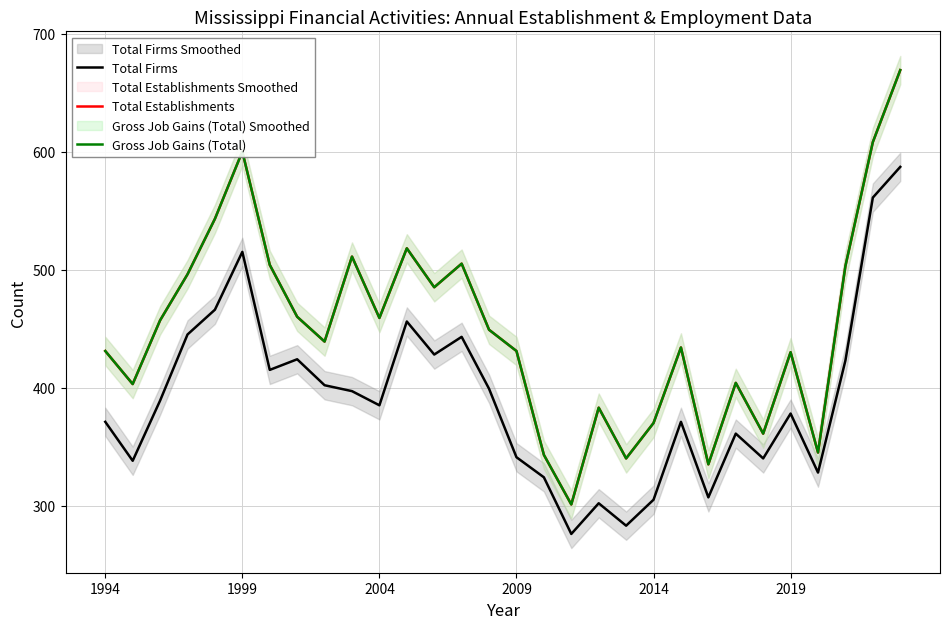

How many data points in Total Establishments are less than 449?

15